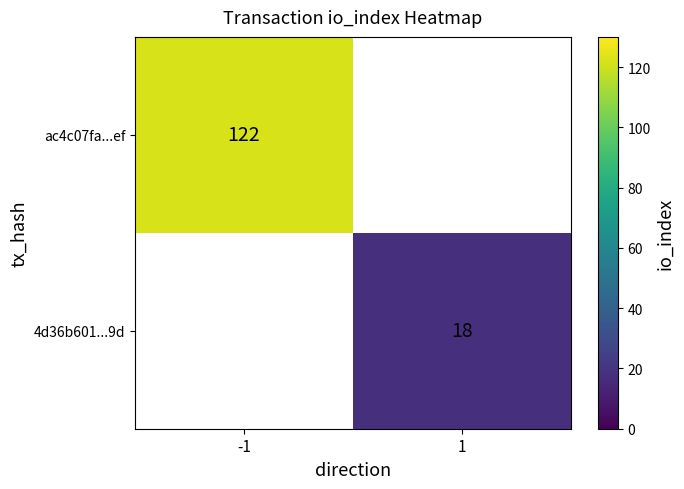

Which series has the largest range (max minus min)?

ac4c07fa...ef